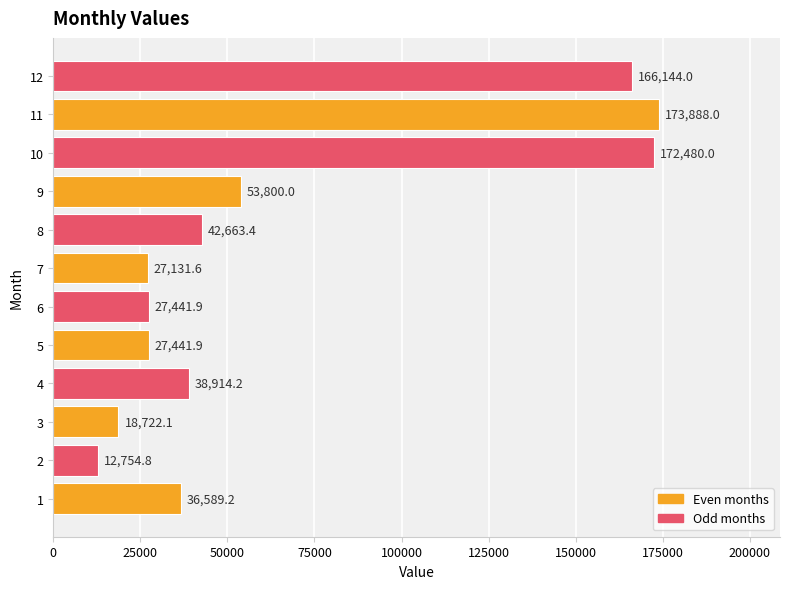

Read the value at 3.

18722.1